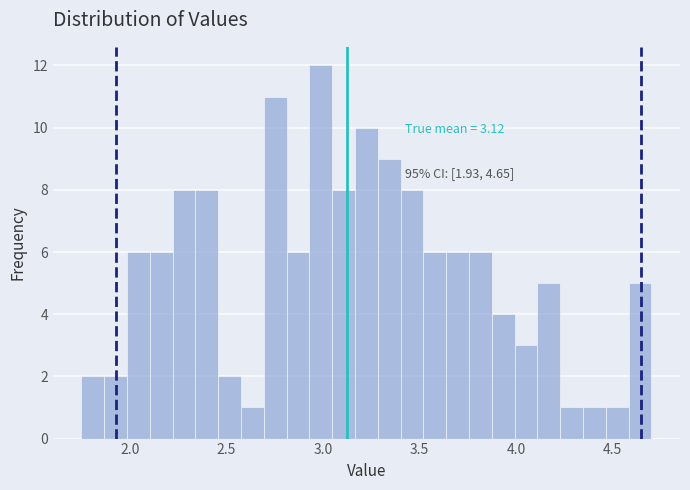

Read against the x-axis, roughly where is the centre of the tallest bar?

3.00